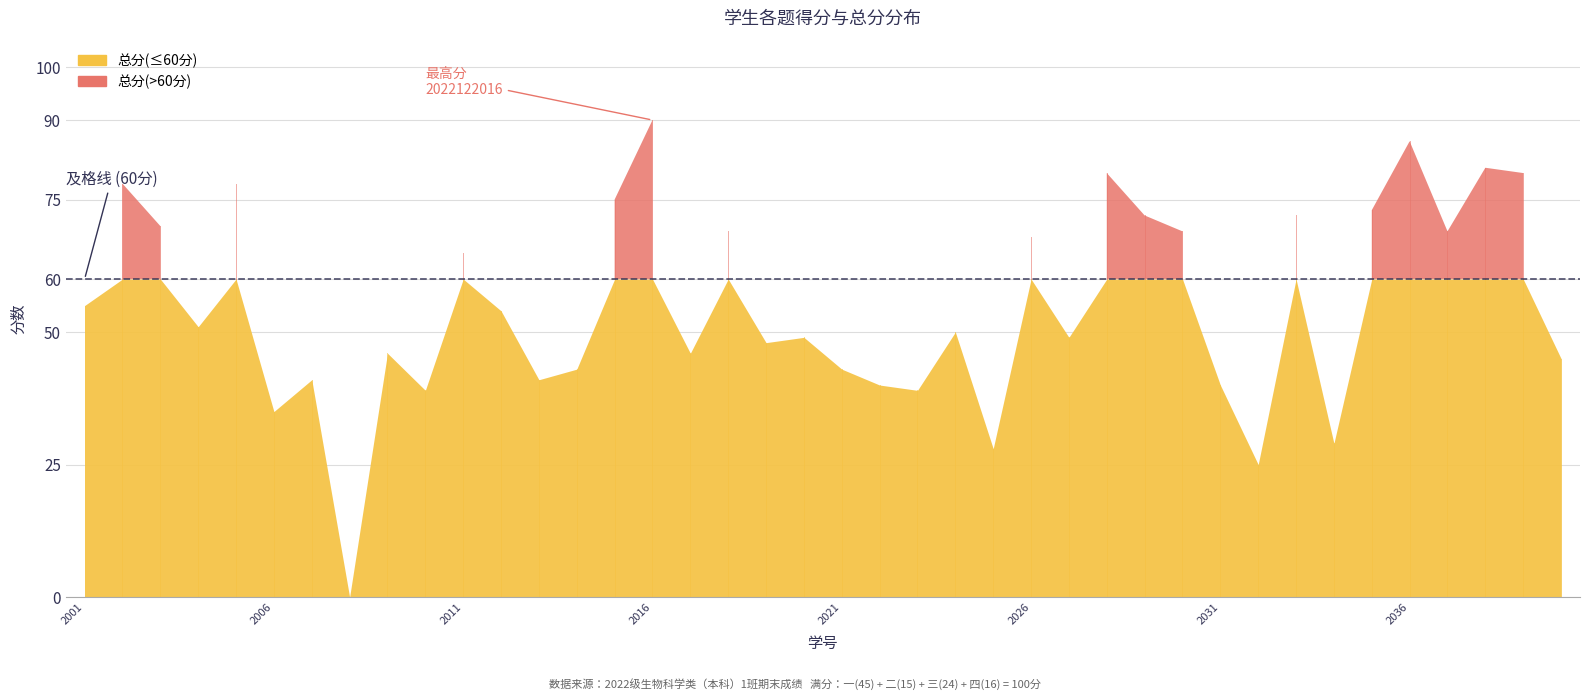

Reading left to right, extract all data points from this chart.

一.(45分): 18	30	24	27	36	24	21	0	18	12	30	18	15	21	33	36	18	27	21	21	27	21	24	21	21	27	27	27	30	24	24	9	36	12	30	33	30	33	33	27
二.(15分): 12	15	12	12	9	3	3	0	3	6	12	12	12	9	12	15	6	15	9	6	6	12	9	9	3	9	9	15	12	12	6	6	12	9	12	15	12	9	12	6
三.(24分): 14	23	22	12	18	1	7	0	17	14	15	11	10	7	15	24	15	23	11	13	6	2	1	12	0	19	7	23	15	21	5	5	16	0	23	23	17	23	19	7
四.(16分): 11	10	12	0	15	7	10	0	8	7	8	13	4	6	15	15	7	4	7	9	4	5	5	8	4	13	6	15	15	12	5	5	8	8	8	15	10	16	16	5
总分: 55	78	70	51	78	35	41	0	46	39	65	54	41	43	75	90	46	69	48	49	43	40	39	50	28	68	49	80	72	69	40	25	72	29	73	86	69	81	80	45